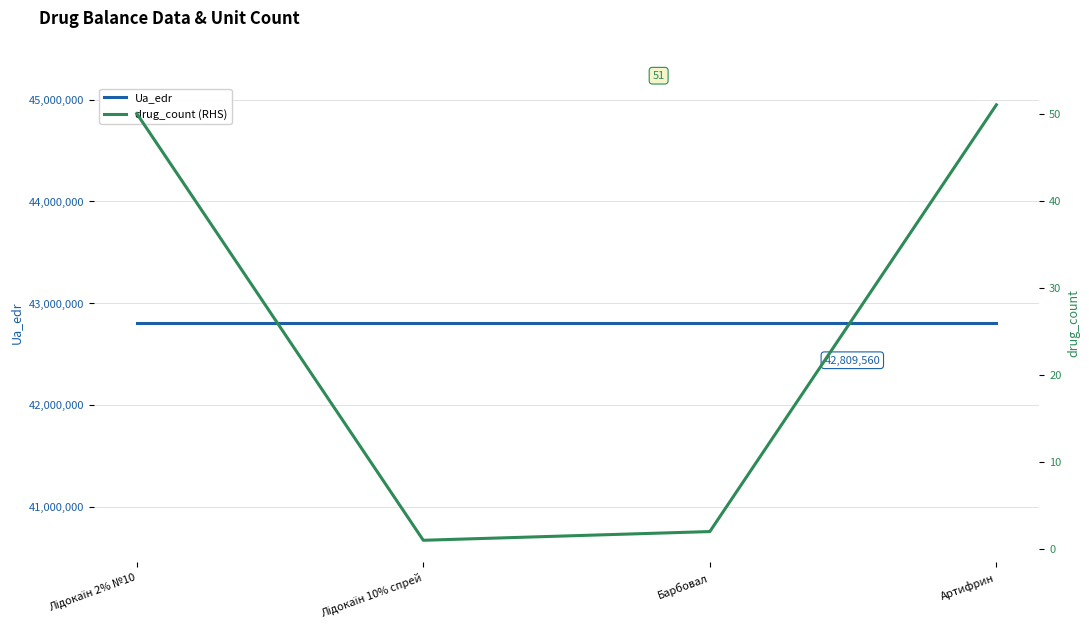

The drug_count (RHS) series shows 82 at Артифрин. True or false?

False